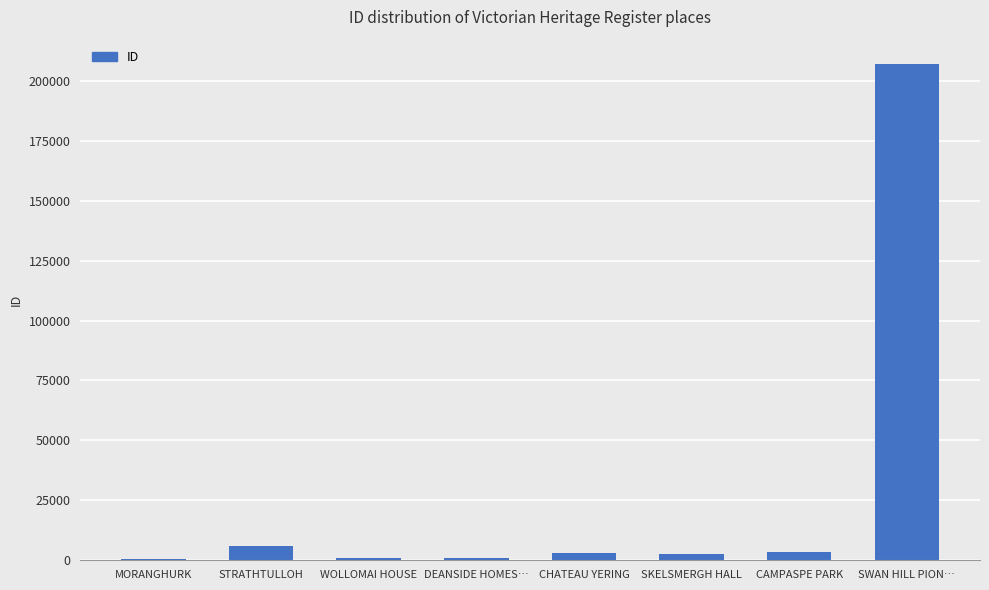

Where does the data first go above 3122?

STRATHTULLOH